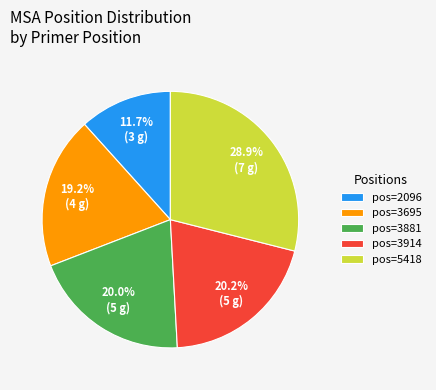

Combined, do pos=2096 and pos=3695 account for over 50%?

No